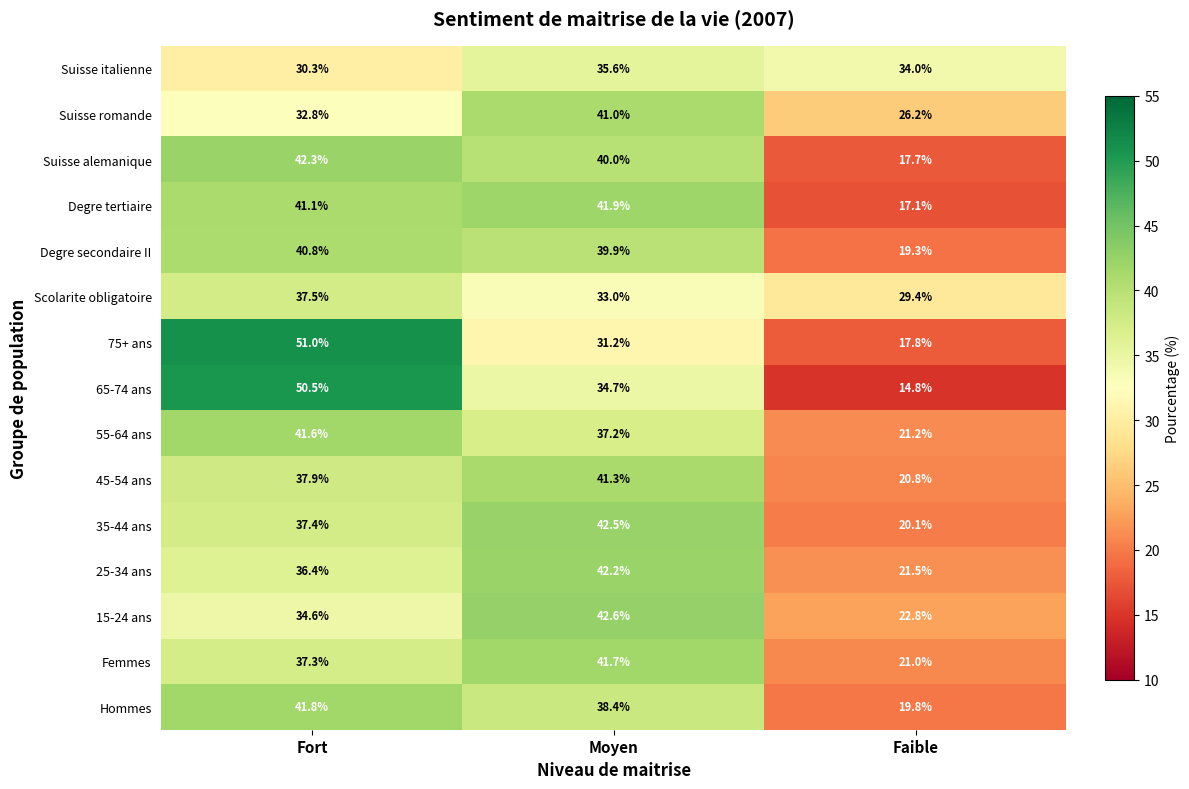

At Fort, list the series in order from smallest to largest.

Suisse italienne, Suisse romande, 15-24 ans, 25-34 ans, Femmes, 35-44 ans, Scolarite obligatoire, 45-54 ans, Degre secondaire II, Degre tertiaire, 55-64 ans, Hommes, Suisse alemanique, 65-74 ans, 75+ ans